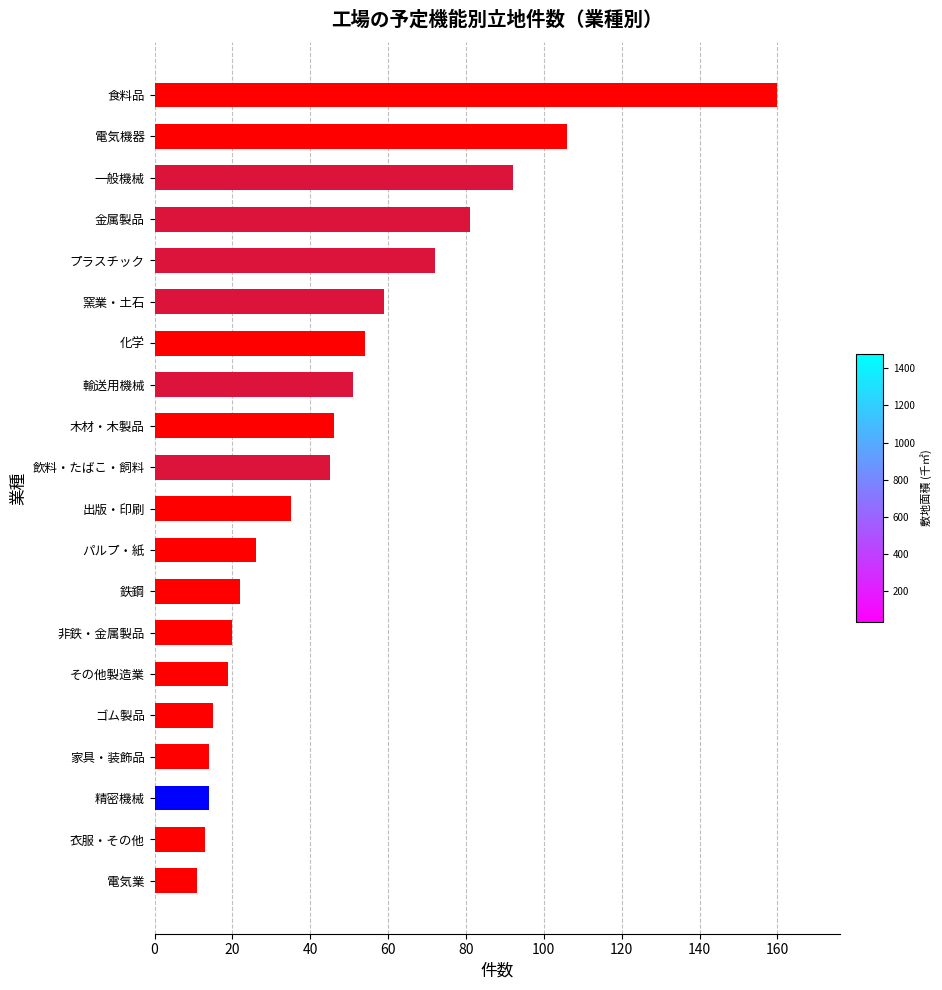

The value at 木材・木製品 is 46. True or false?

True